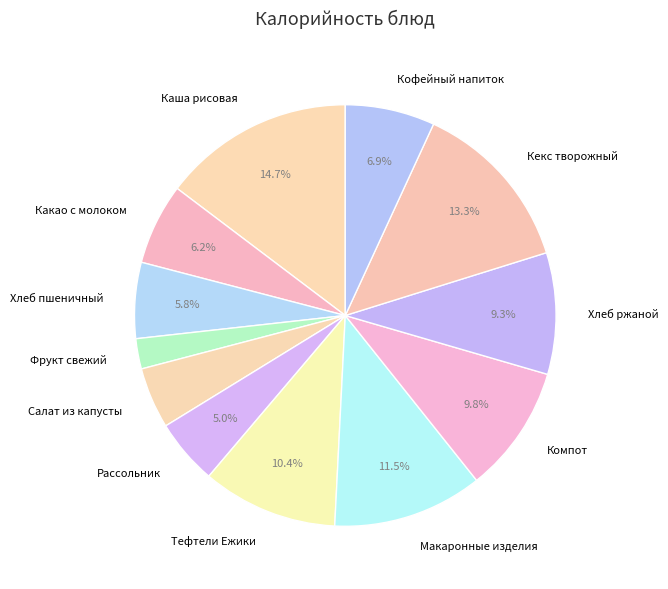

Is there any slice that represents more than half of the pie?

No